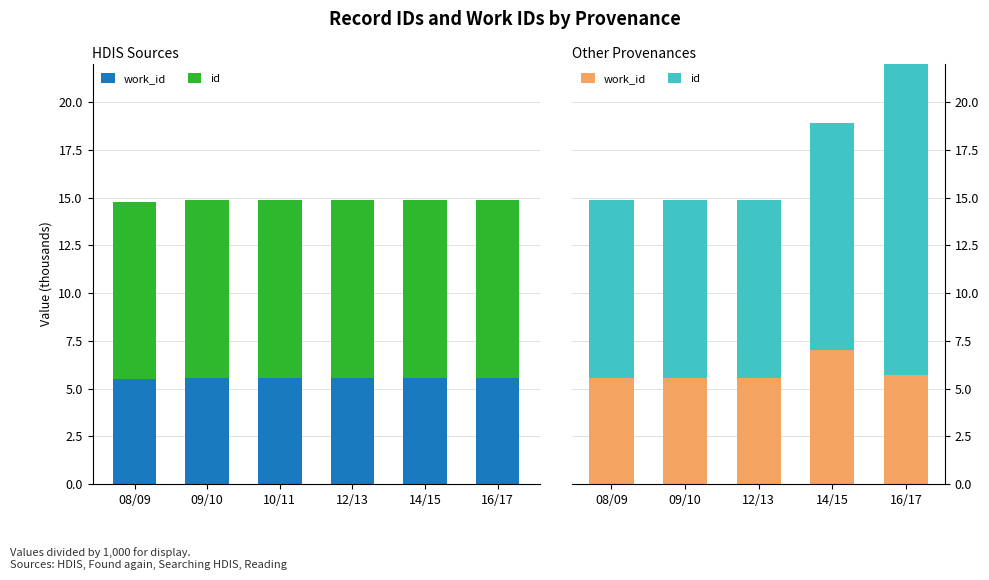

List the series in order of their peak value, lowest first.

work_id, id